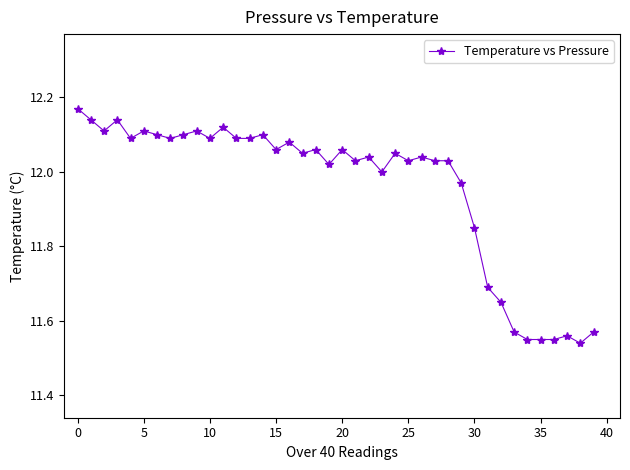

True or false: the data has more than 1 interior local peaks.

True